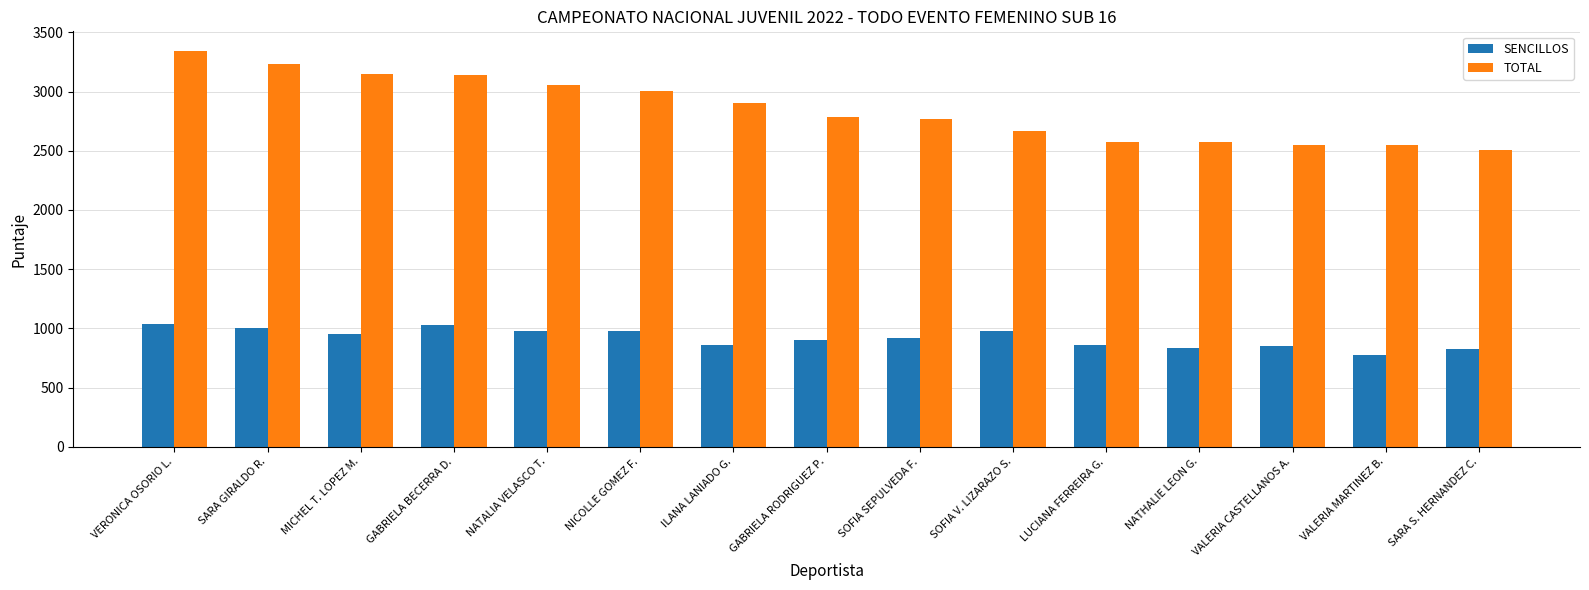

What is the average value of the SENCILLOS series?

920